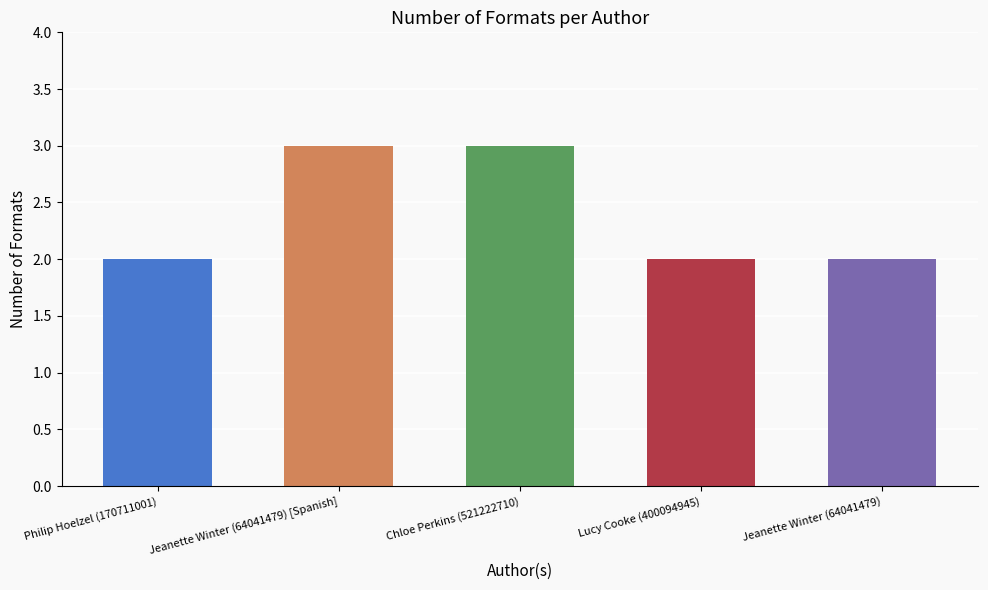

What is the change in value from Philip Hoelzel (170711001) to Jeanette Winter (64041479) [Spanish]?

+1